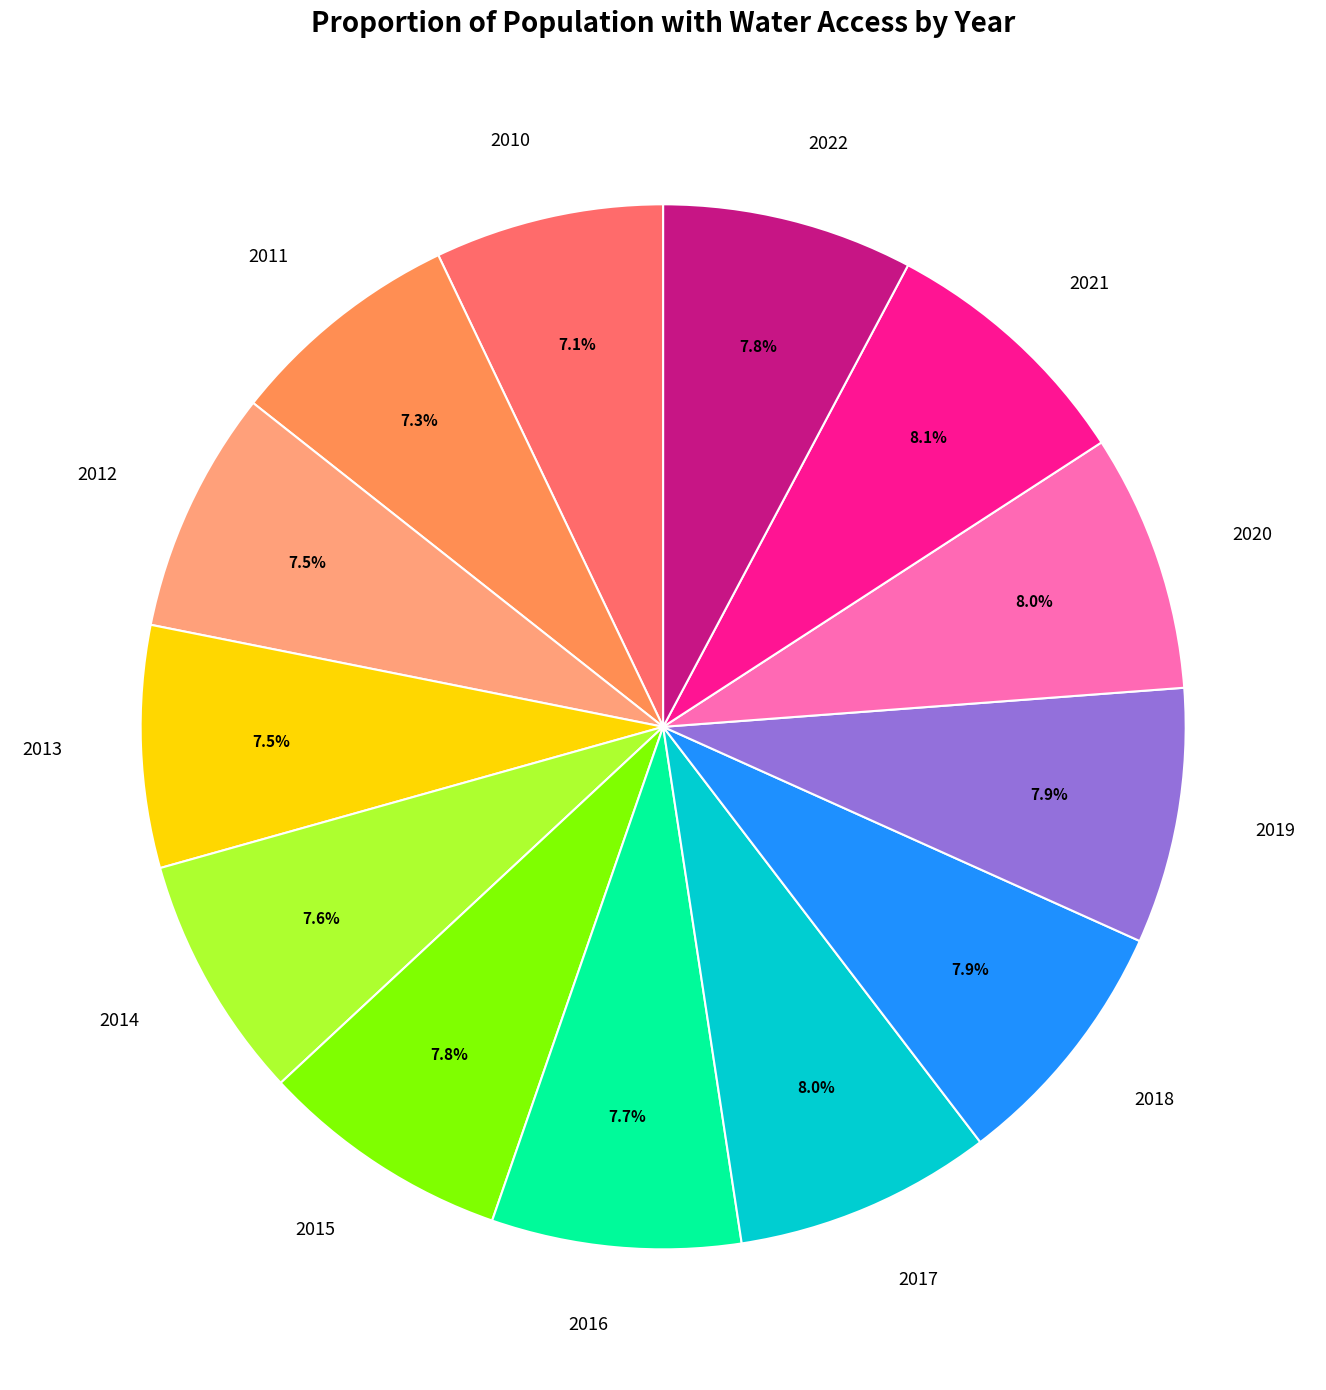

Which has a higher value, 2010 or 2021?

2021